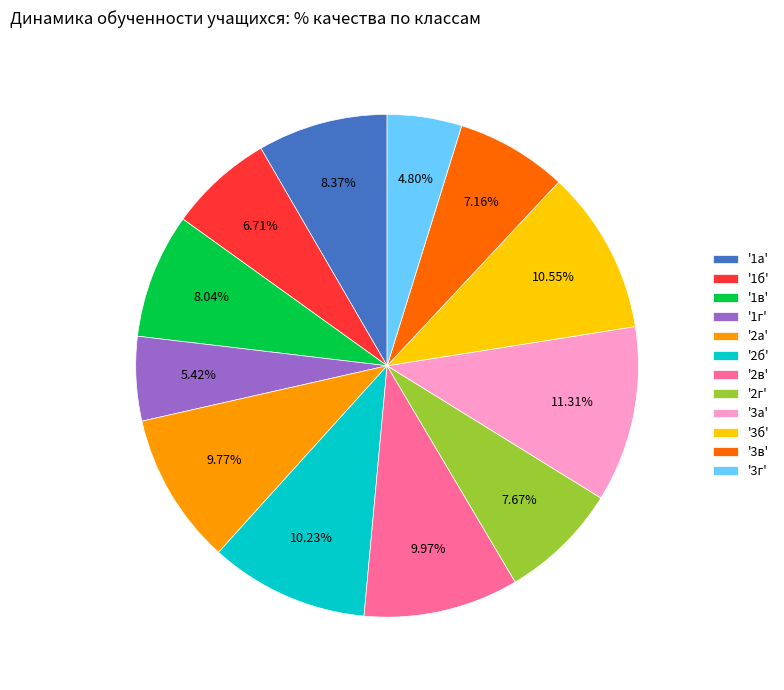

Is there a majority slice in this chart?

No